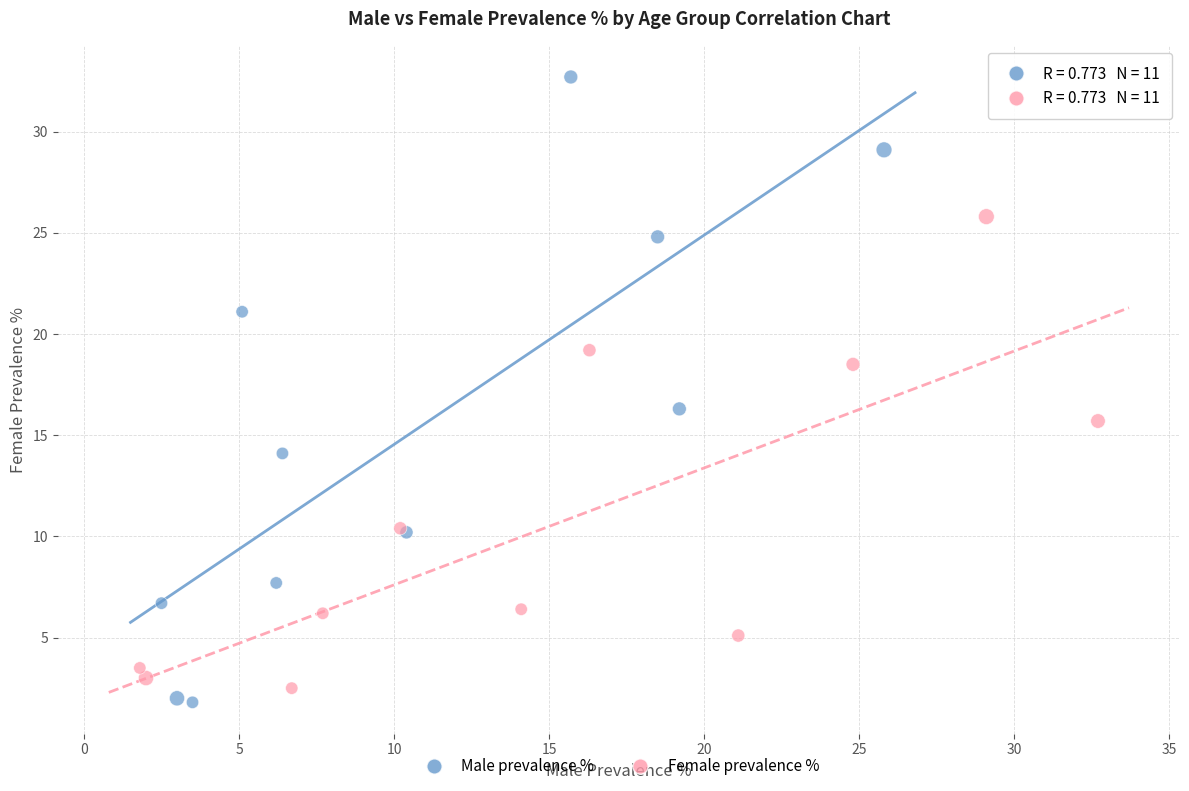

Which series has the widest spread of Y values?

Male prevalence %